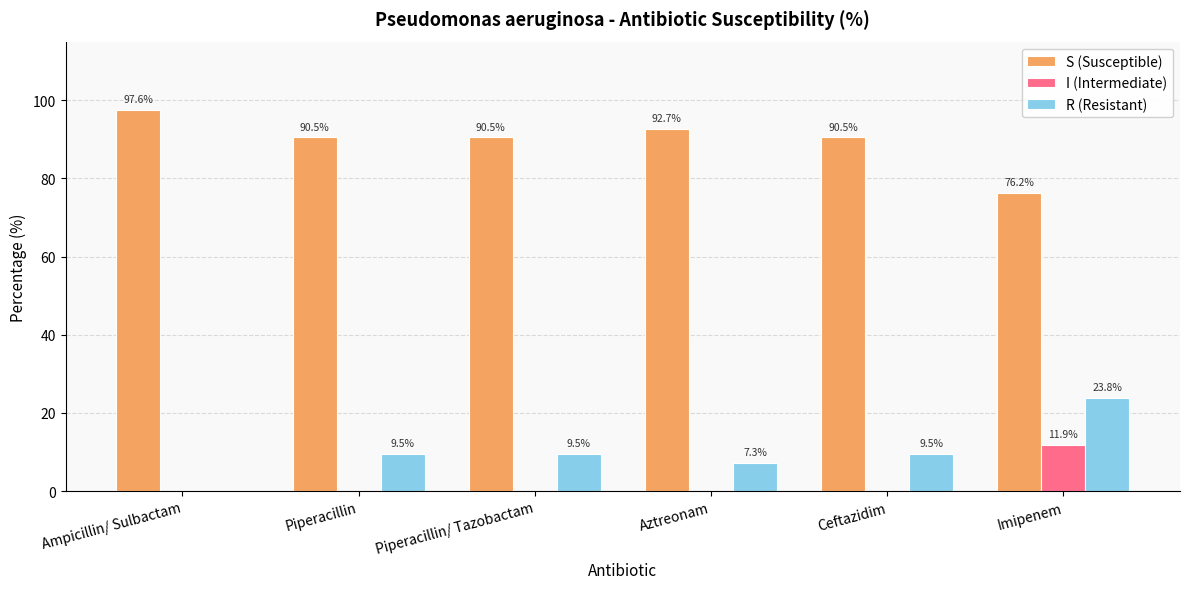

Are the bars grouped side by side (vs. stacked)?

Yes